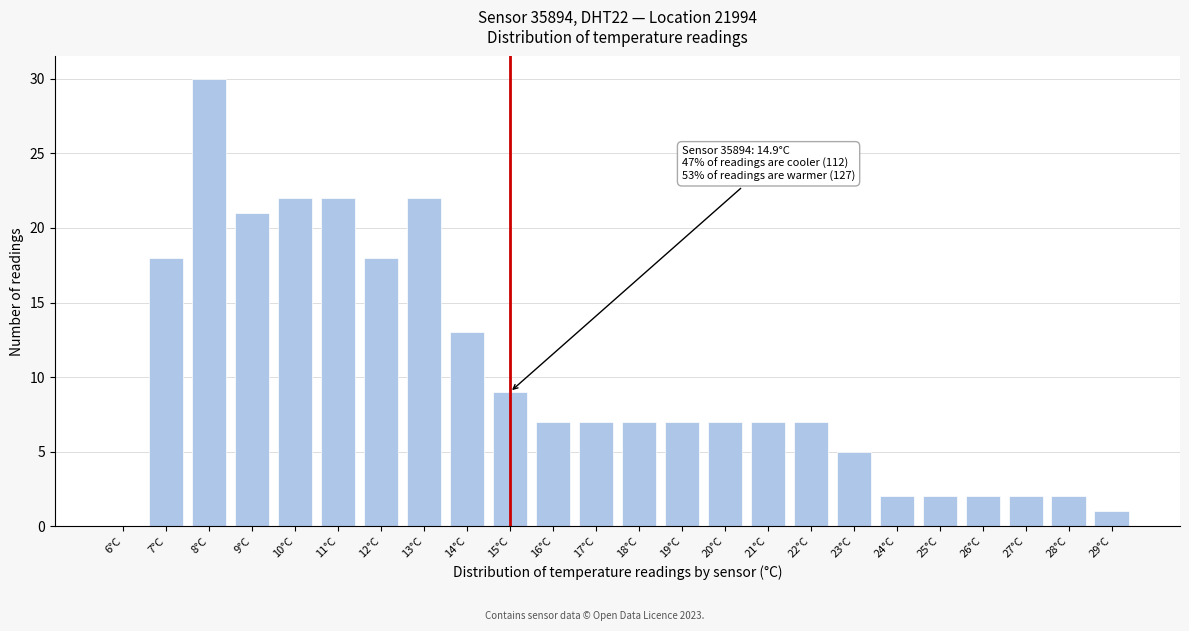

Reading left to right, list all the values displayed in this chart.

6°C=0	7°C=18	8°C=30	9°C=21	10°C=22	11°C=22	12°C=18	13°C=22	14°C=13	15°C=9	16°C=7	17°C=7	18°C=7	19°C=7	20°C=7	21°C=7	22°C=7	23°C=5	24°C=2	25°C=2	26°C=2	27°C=2	28°C=2	29°C=1